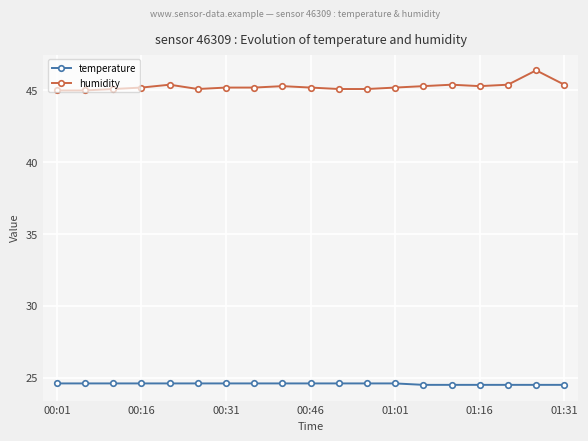

True or false: temperature and humidity intersect in this chart.

False